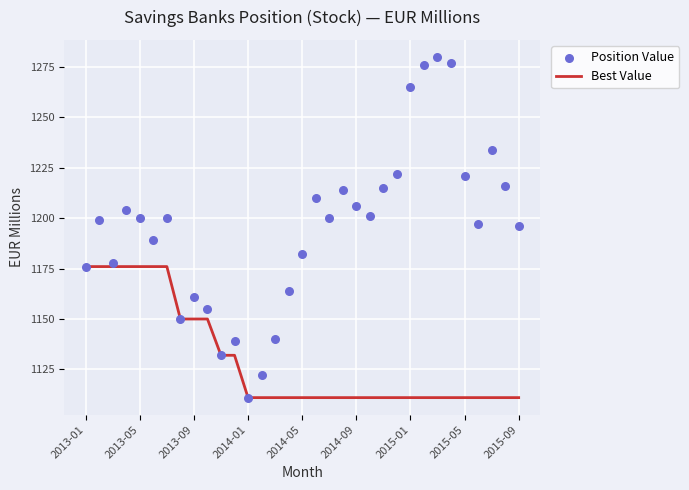

At which category is the sum across all series the highest?

26